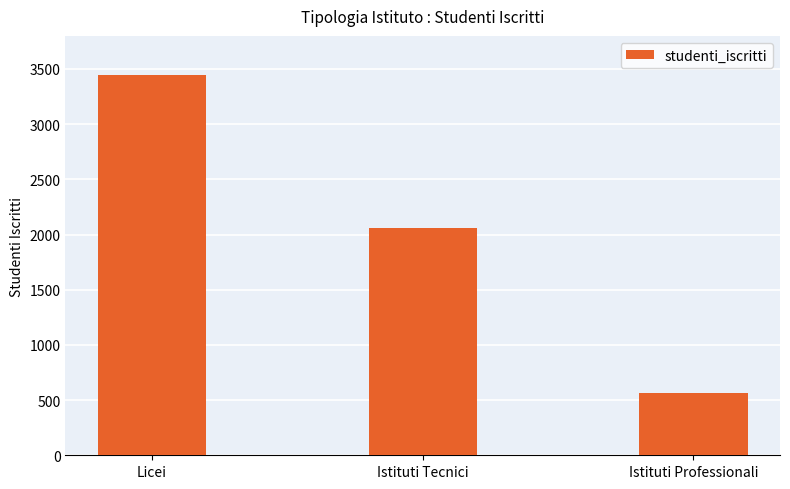

What is the value of the 1st bar from the left?

3442